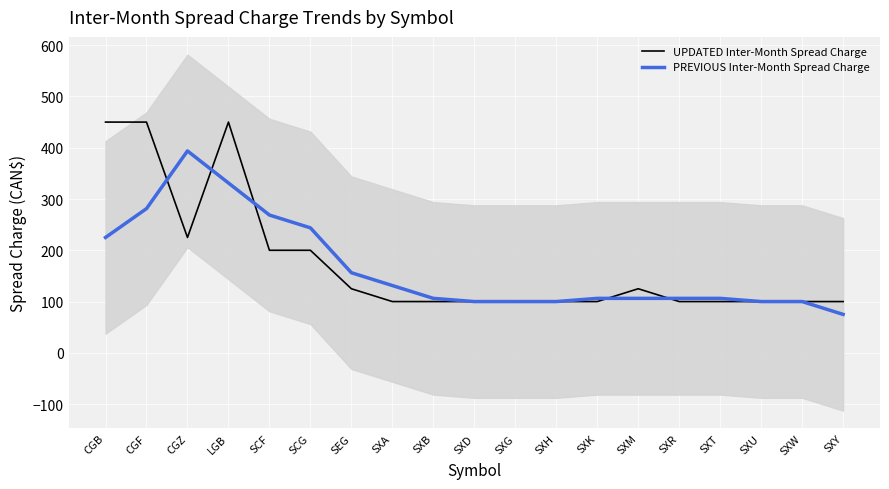

The UPDATED Inter-Month Spread Charge series shows 72.7 at SEG. True or false?

False